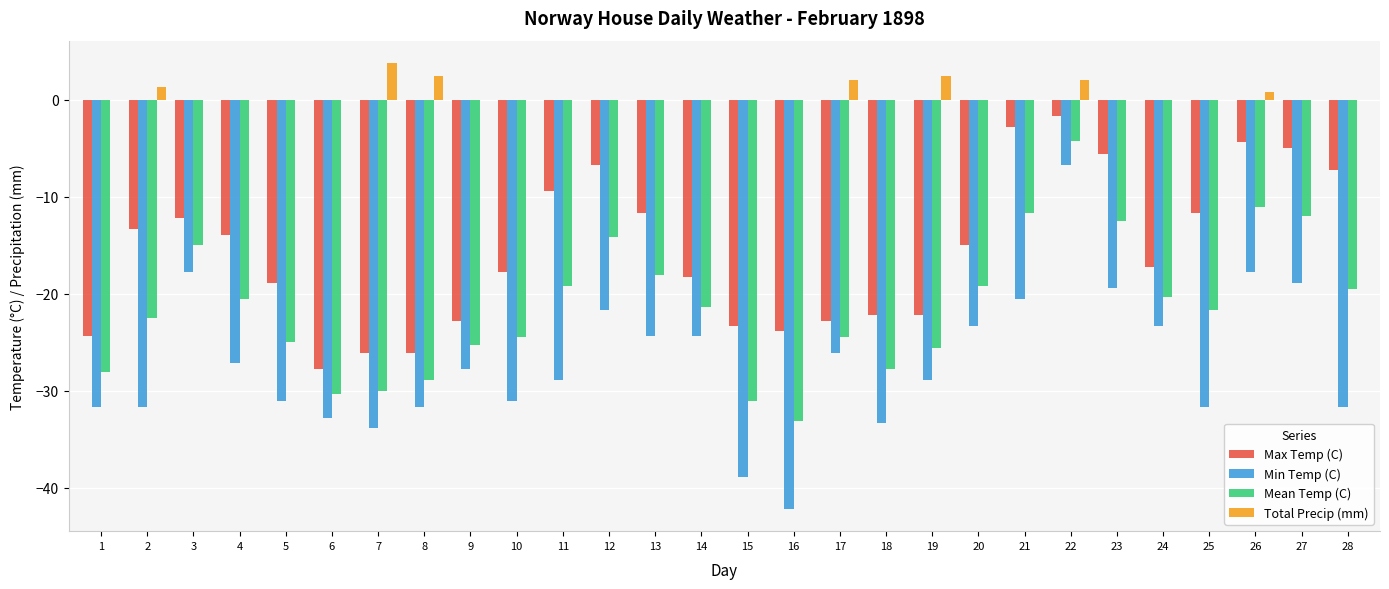

Is the value of Max Temp (C) at 13 greater than the value of Mean Temp (C) at 13?

Yes